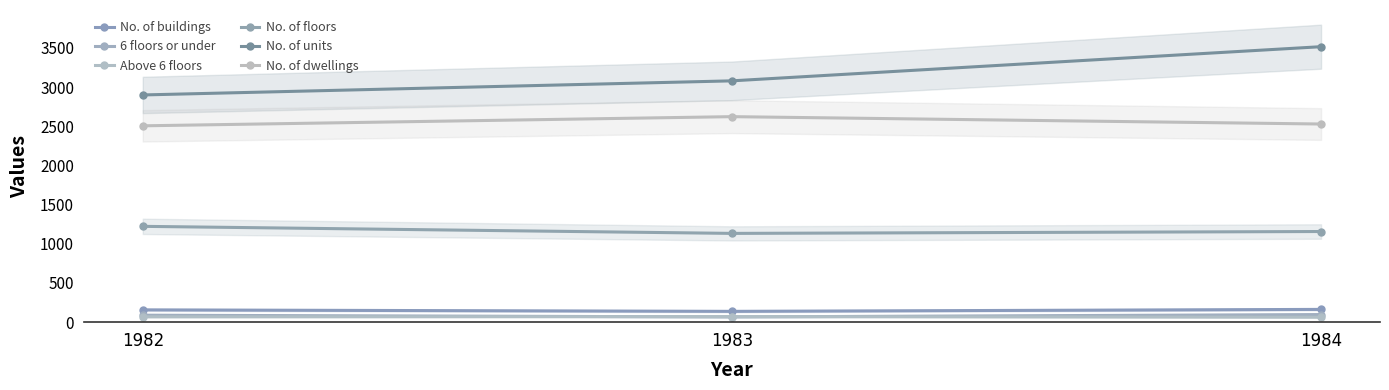

How many series are shown in this chart?

6